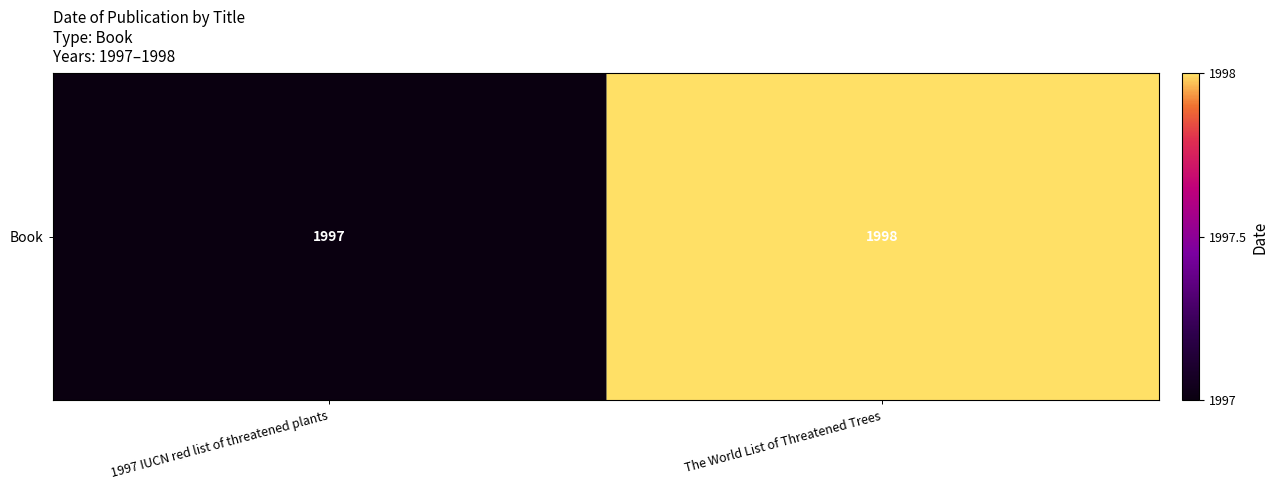

Reading right to left, transcribe all the data shown in this chart.

The World List of Threatened Trees=1998	1997 IUCN red list of threatened plants=1997